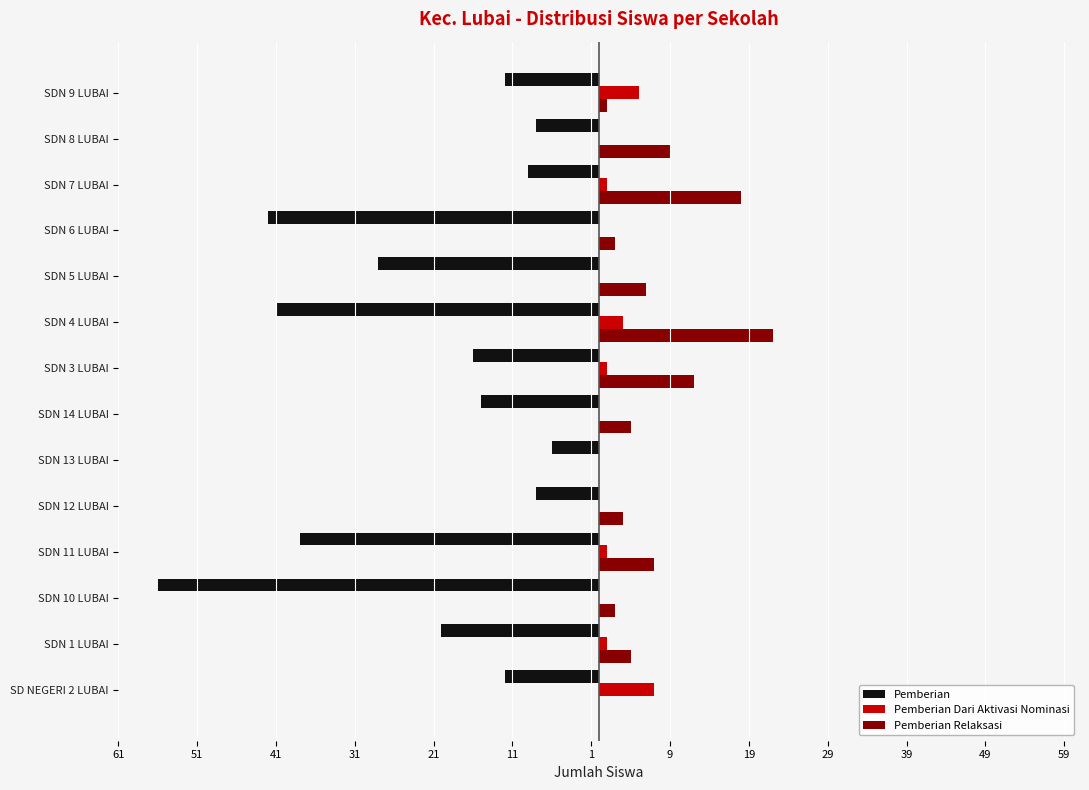

List the series in order of their peak value, lowest first.

Pemberian, Pemberian Dari Aktivasi Nominasi, Pemberian Relaksasi